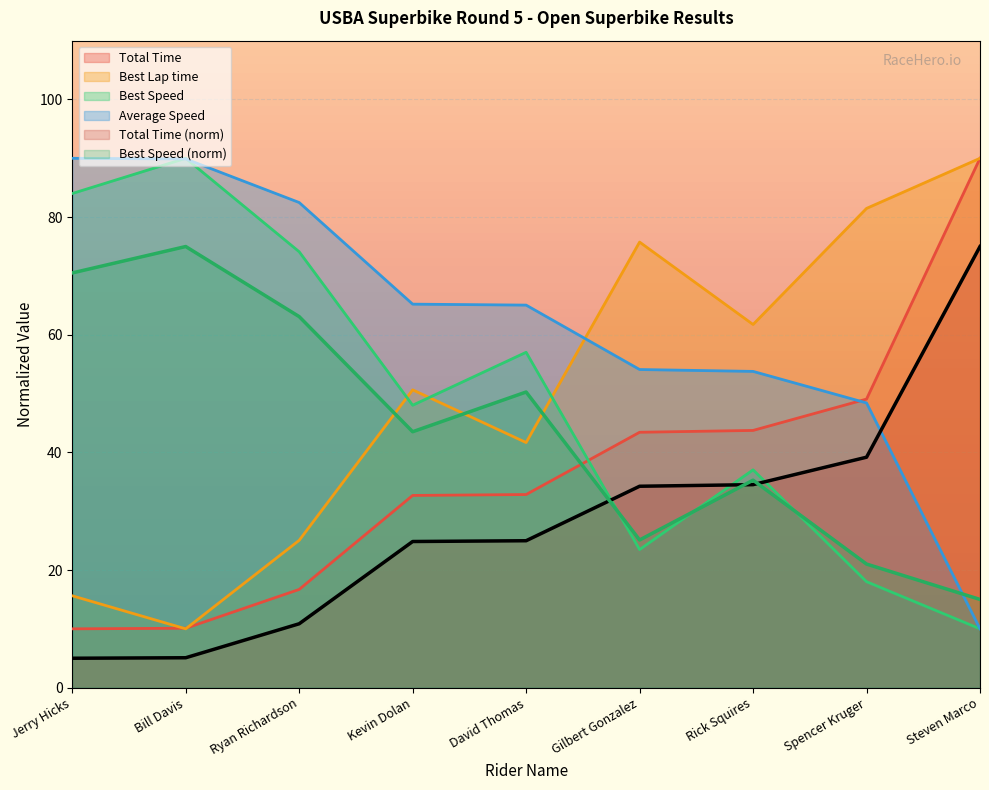

Which series has the largest total across all categories?

Average Speed